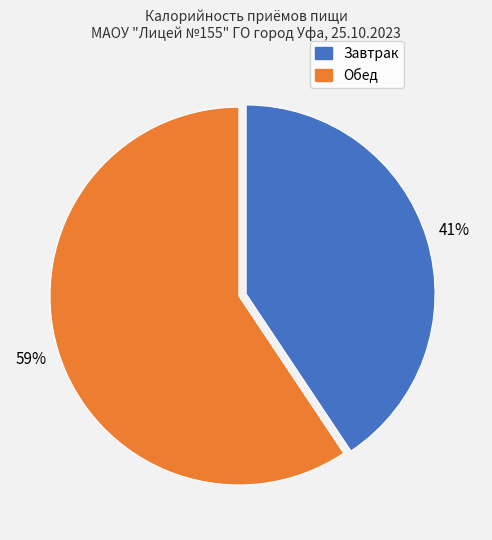

How many segments does this pie chart have?

2